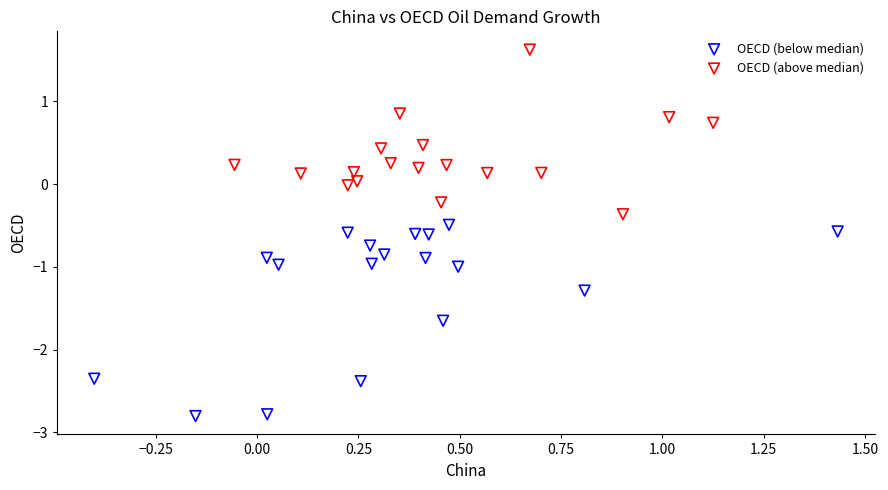

Which series contains the highest Y value?

OECD (above median)